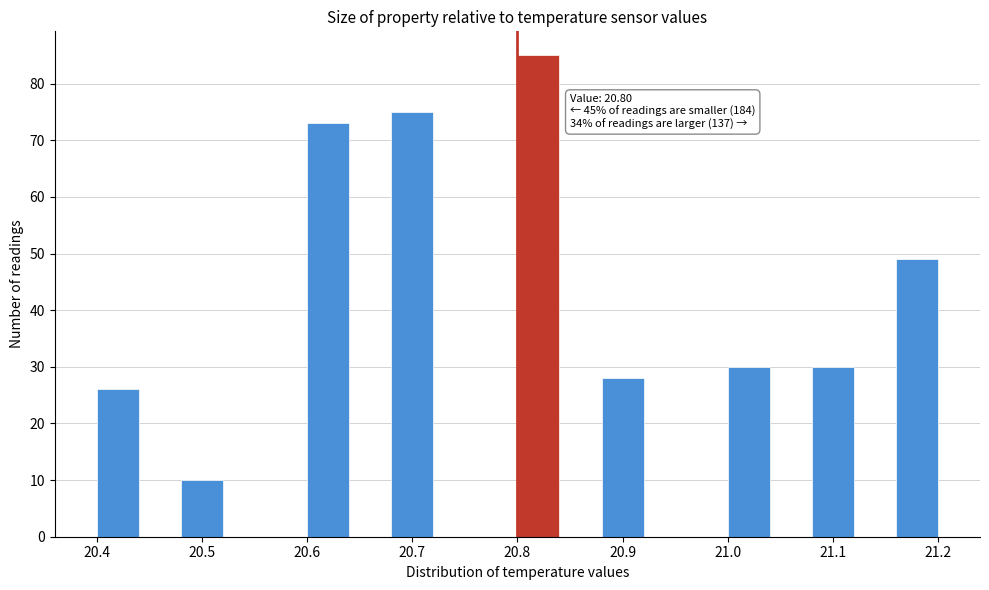

Over which range of the x-axis is the bar tallest?

20.80 to 20.84